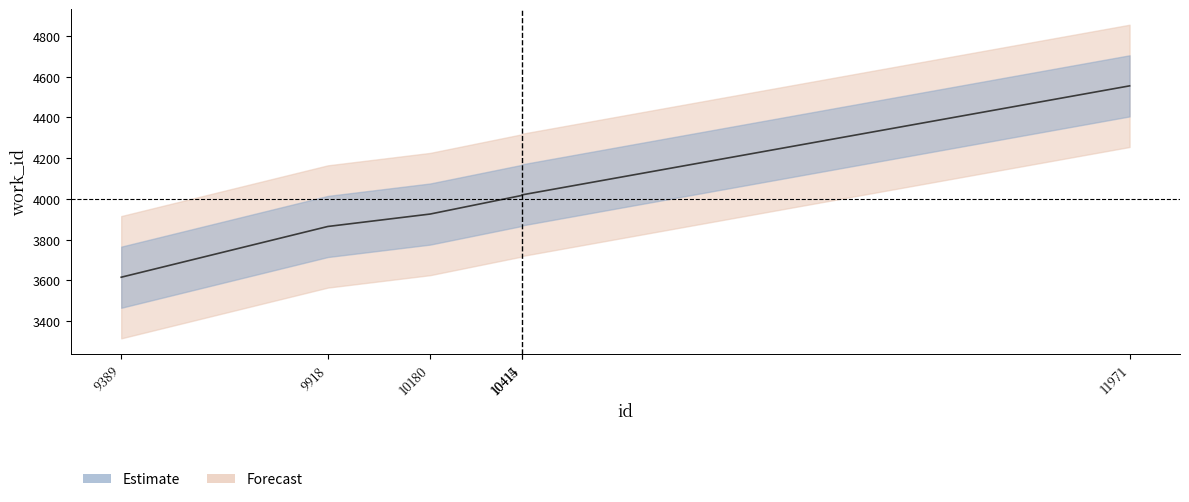

How many data points does each series have?

6